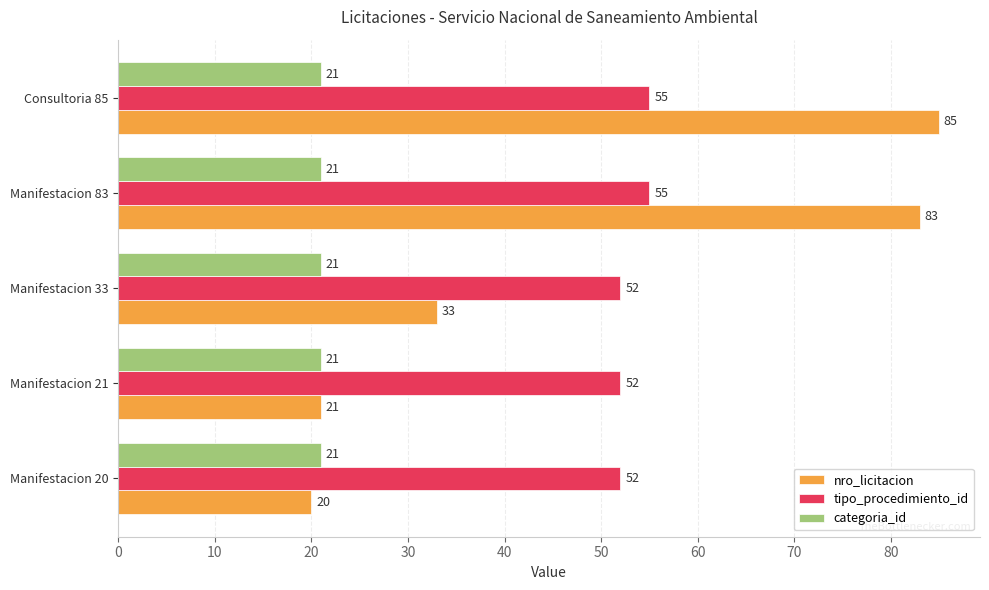

The categoria_id series shows 21 at Manifestacion 83. True or false?

True